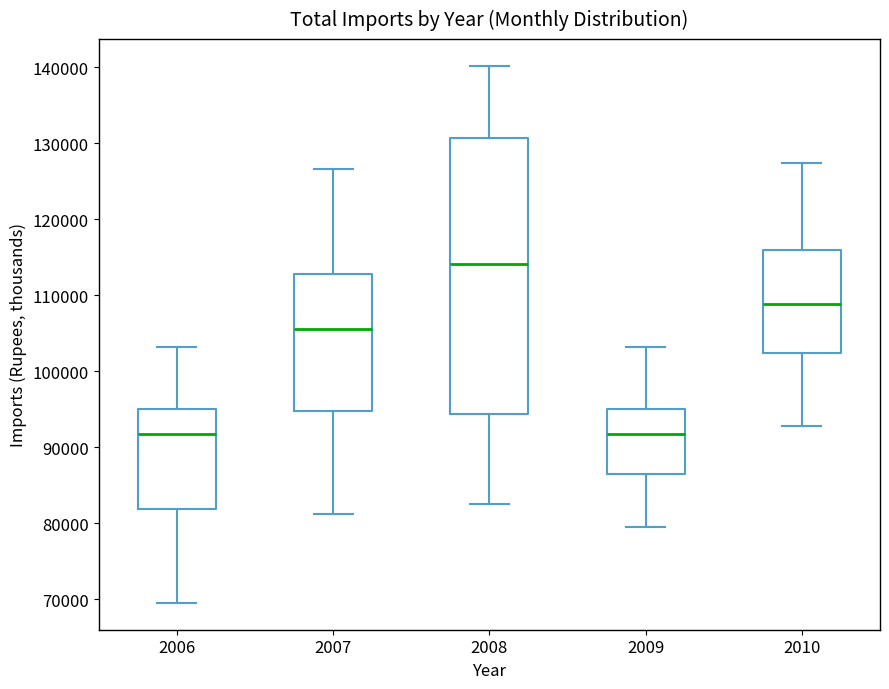

Which box has the highest median line?

2008